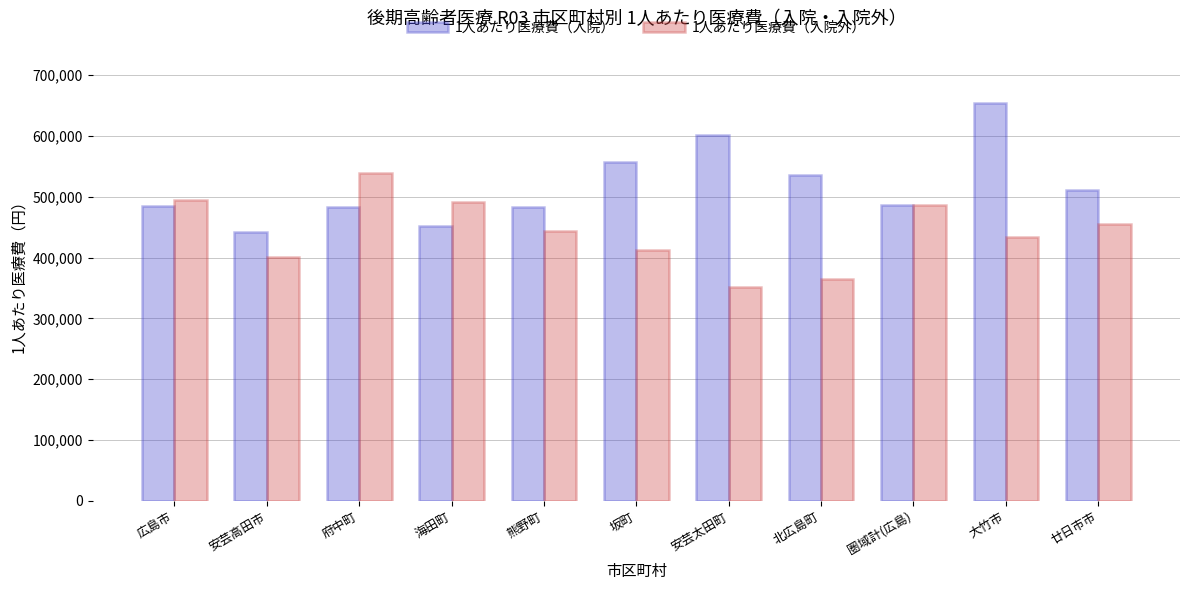

Which series has the largest range (max minus min)?

1人あたり医療費（入院）